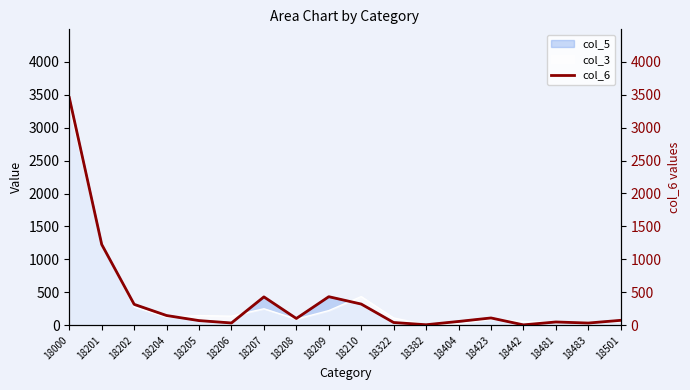

How many lines are shown in the chart?

1